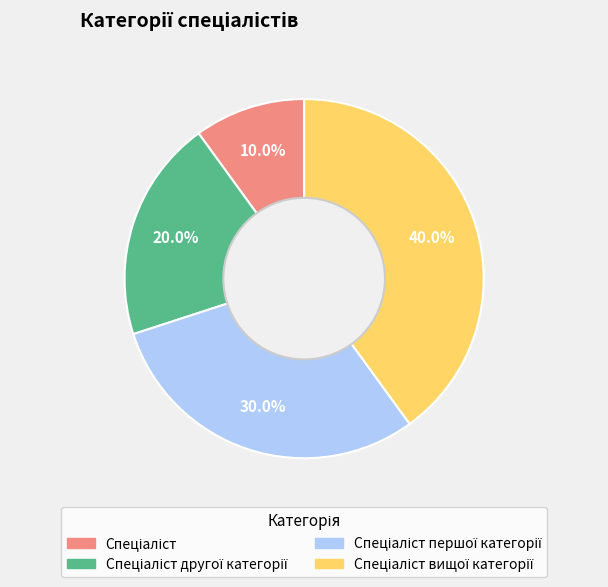

Does any single category account for the majority?

No